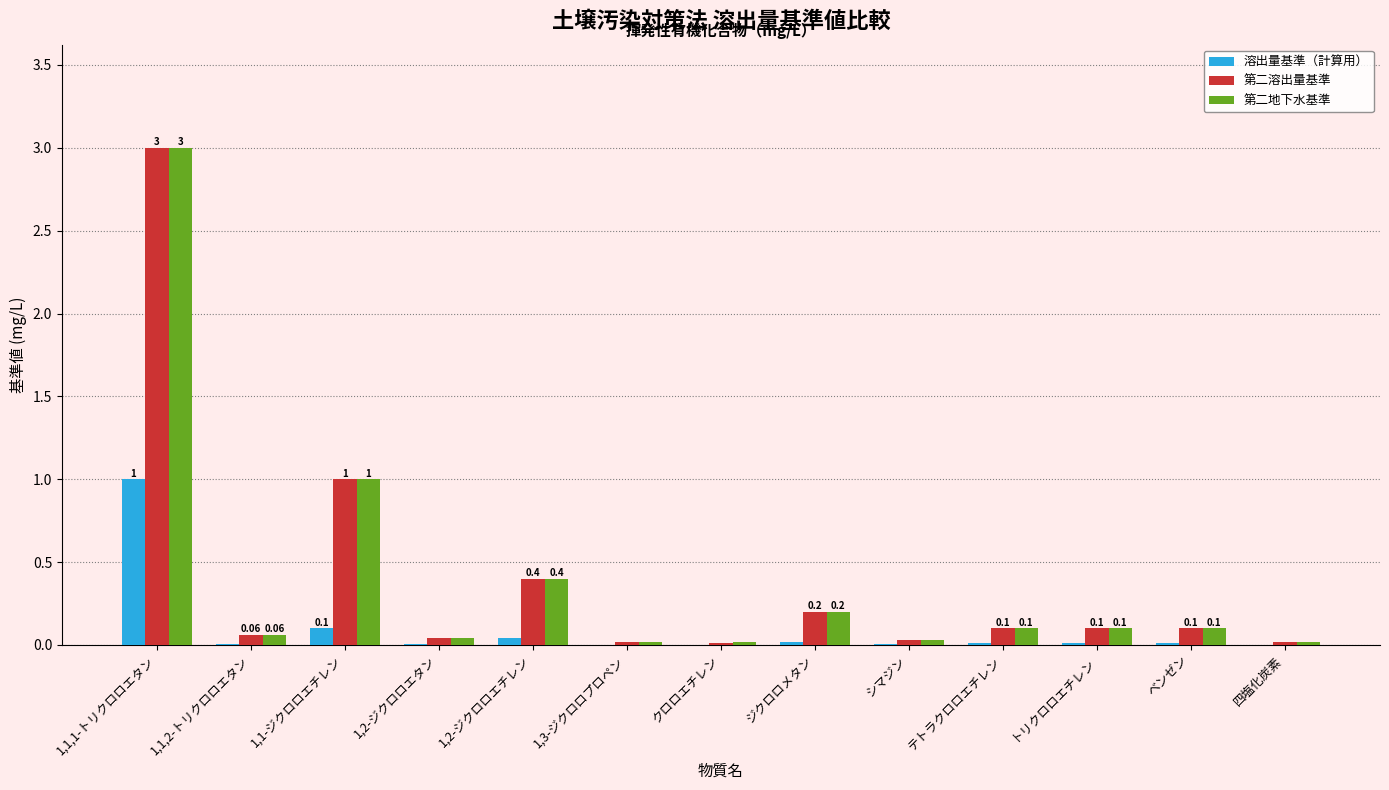

Count the number of data series in this chart.

3